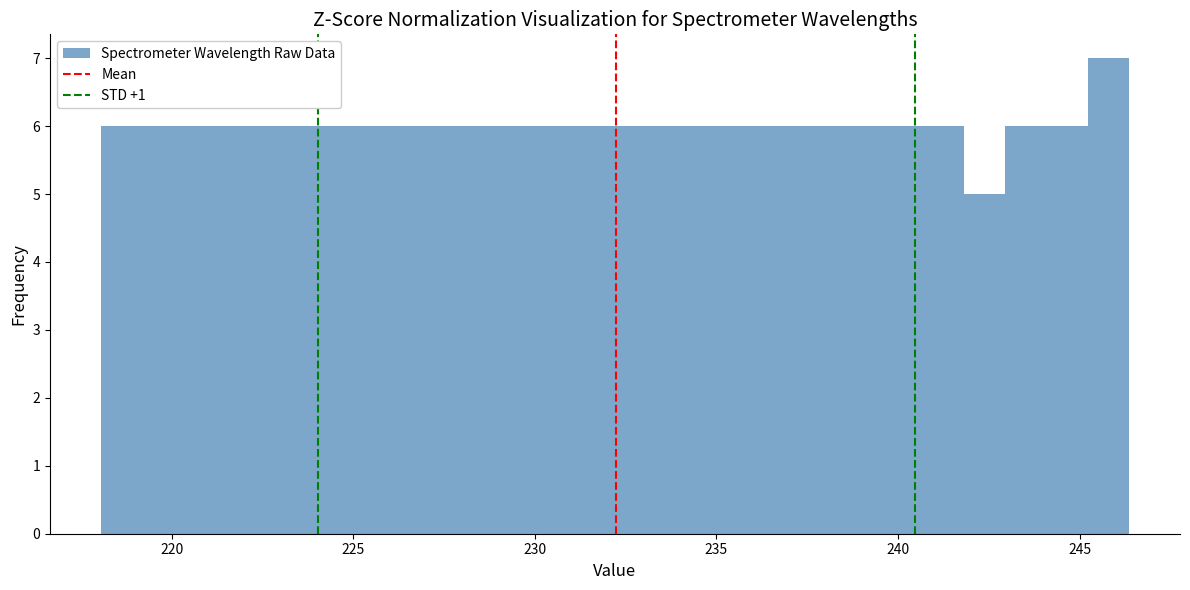

Read against the x-axis, roughly where is the centre of the tallest bar?

246.0